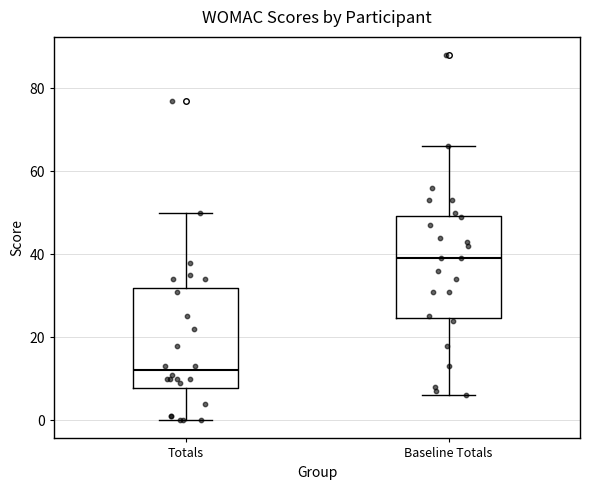

Where is the upper edge of the box for Baseline Totals on the y-axis? The values are not printed on the chart, so give them approximately, as read against the axis.

50